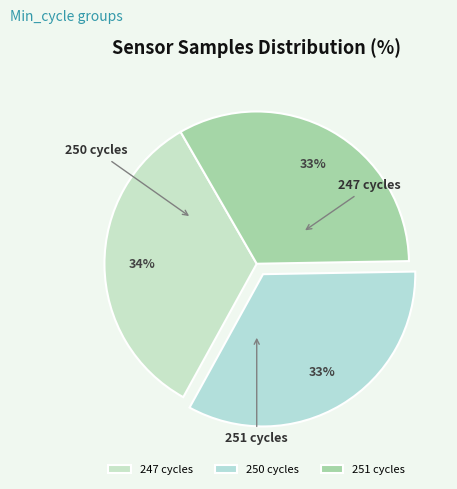

What percentage is NOT represented by 247?

66.3%